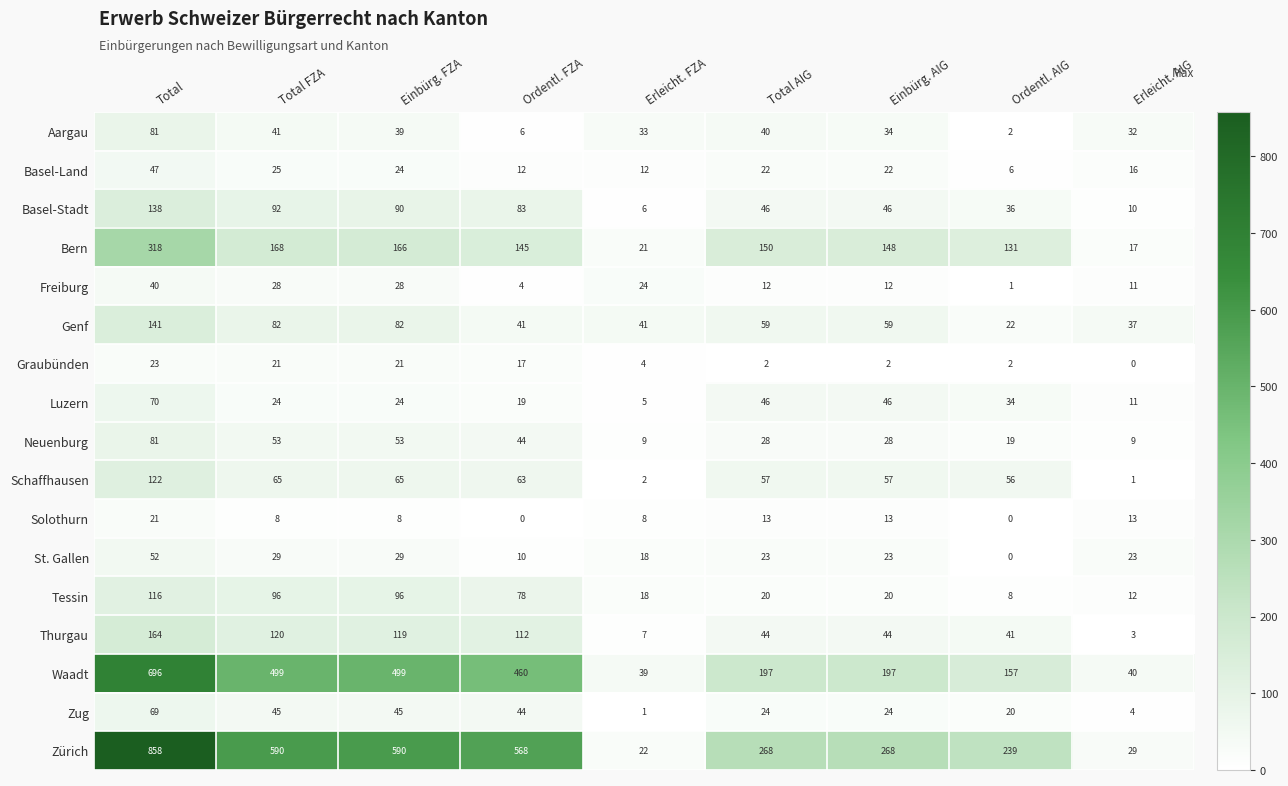

Which series has the largest total across all categories?

Zürich